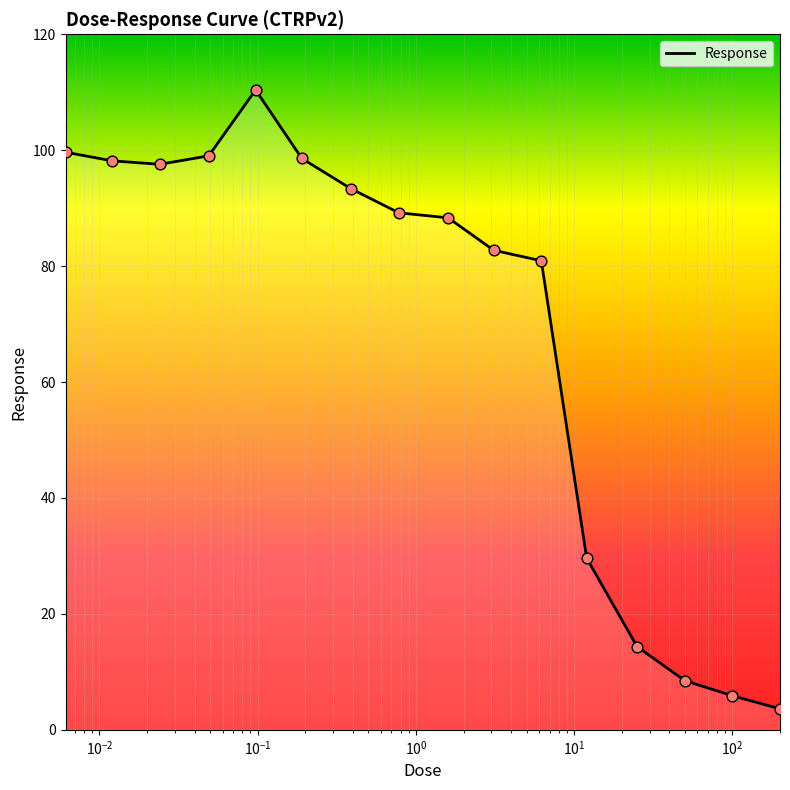

What is the smallest value displayed?

3.6